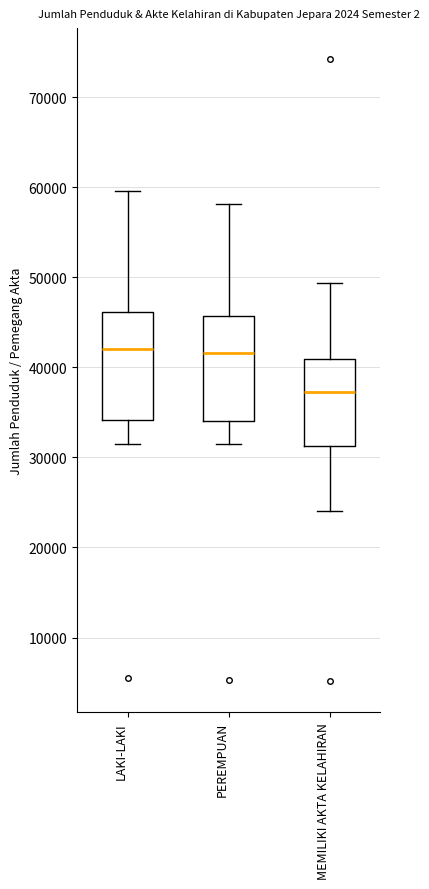

Where does the lower whisker of the box for PEREMPUAN end on the y-axis? The values are not printed on the chart, so give them approximately, as read against the axis.

31000